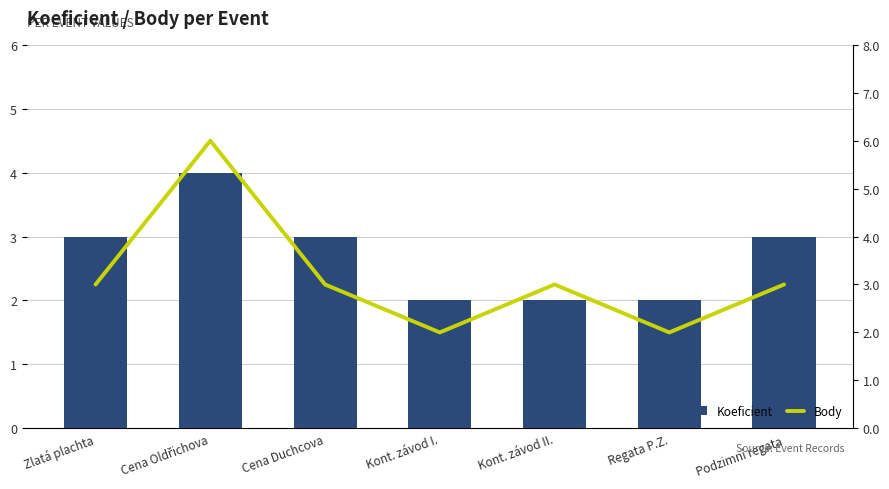

Rank the series by their maximum value, from highest to lowest.

Body, Koeficient